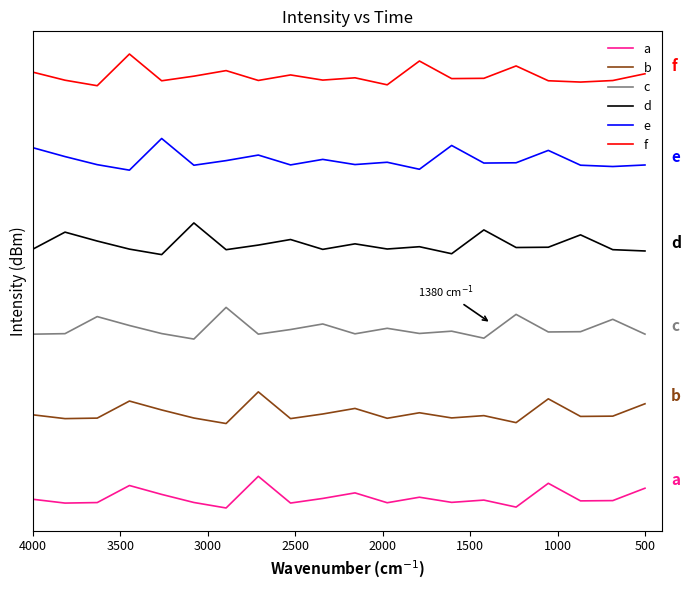

What is the difference between the maximum and minimum values in the e series?

3.0